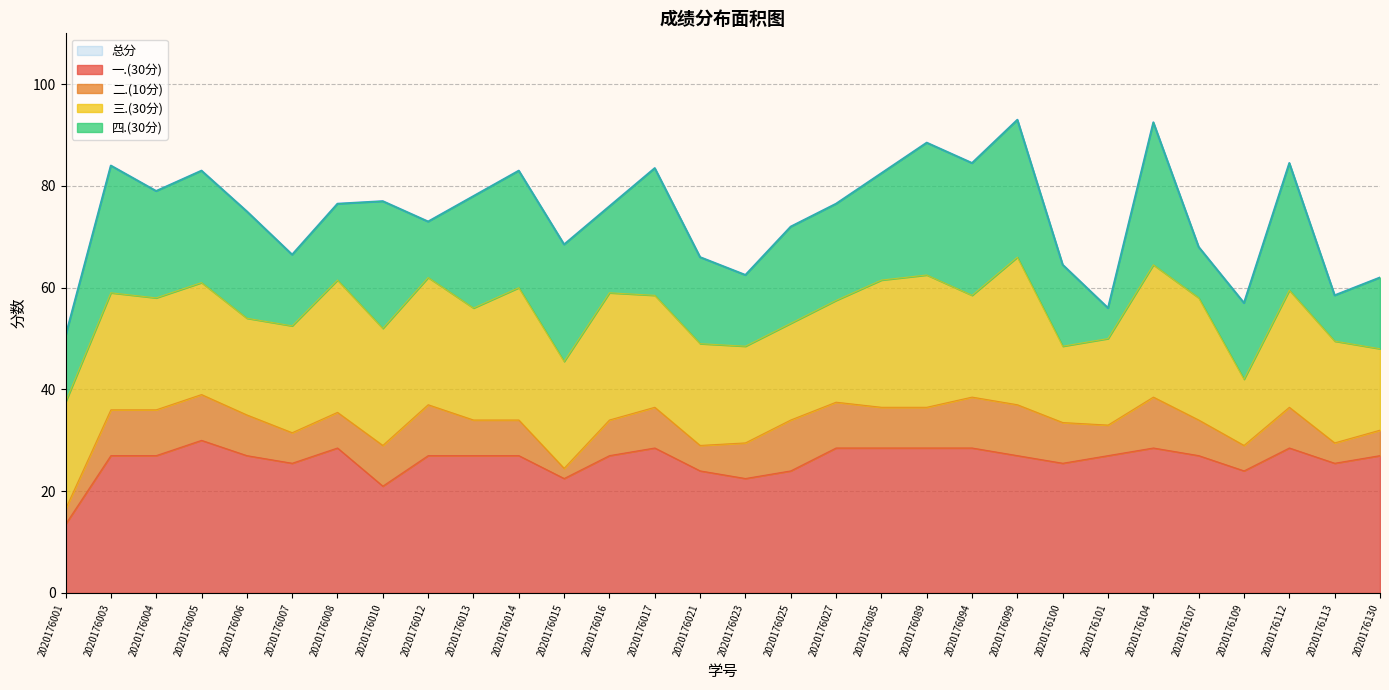

True or false: 一.(30分) and 四.(30分) cross at least once.

True